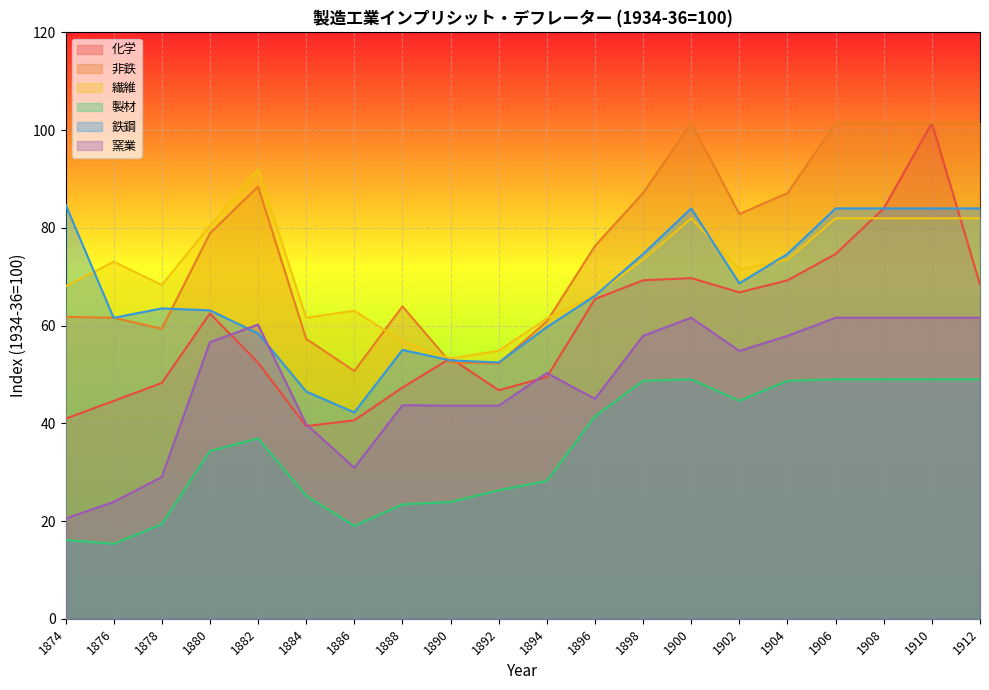

At which category does 化学 reach its first local peak?

1880